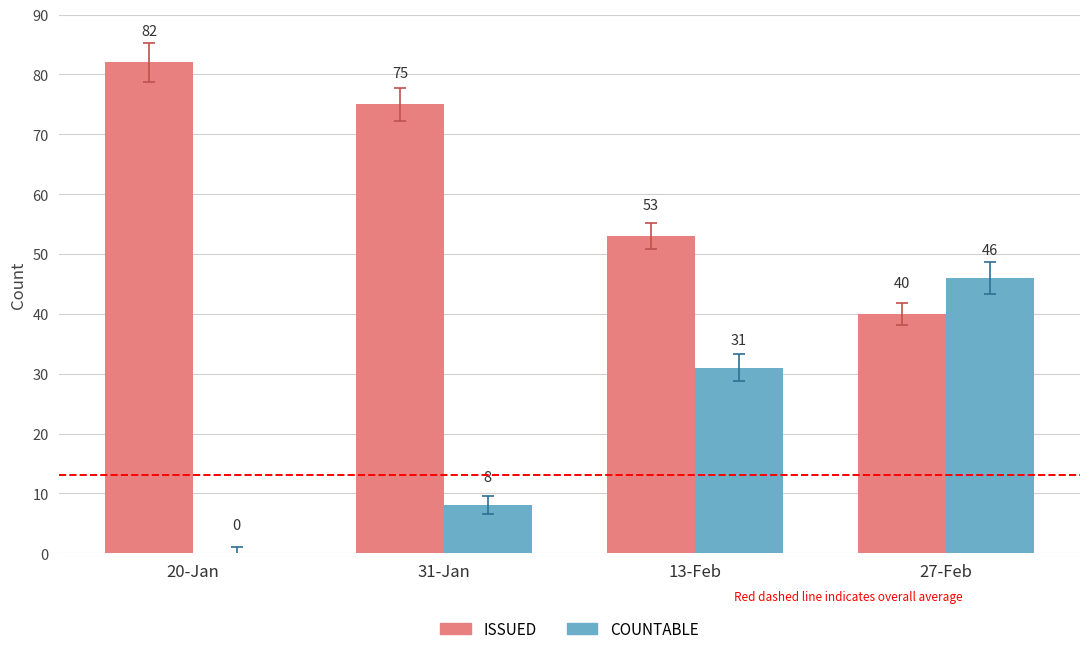

What is the maximum value for COUNTABLE?

46